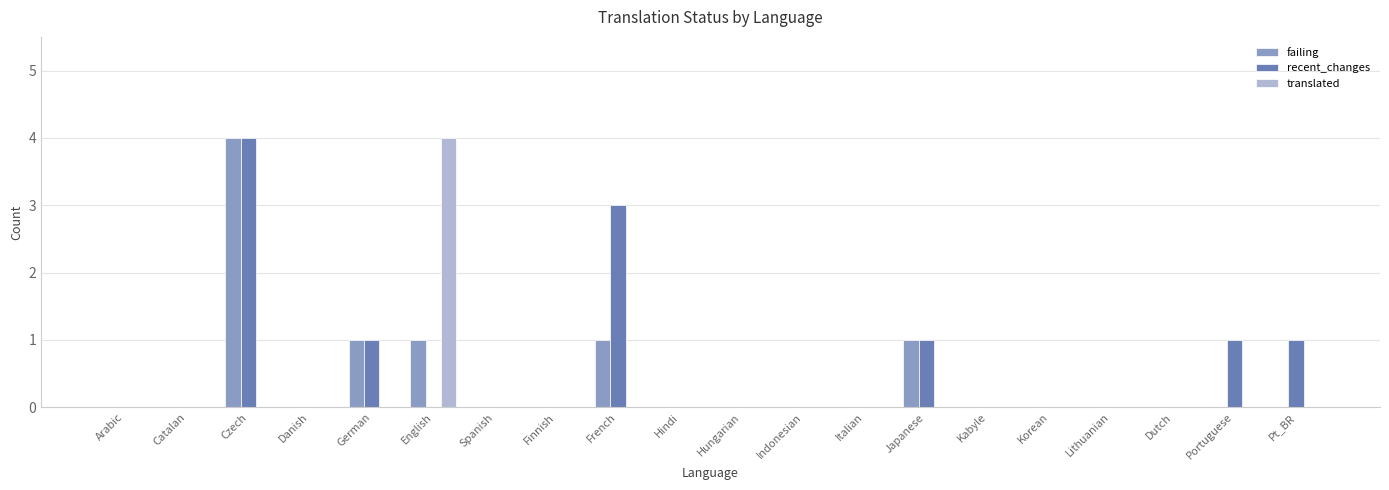

Is the value of failing at Portuguese greater than the value of recent_changes at Portuguese?

No